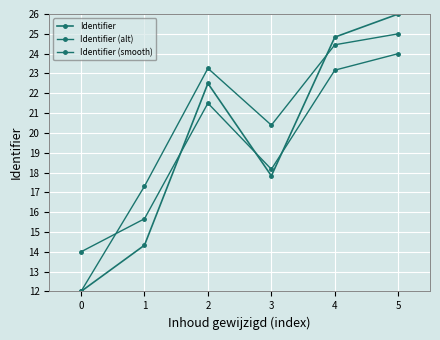

The value of Identifier (smooth) at 1 is 17.3. True or false?

True